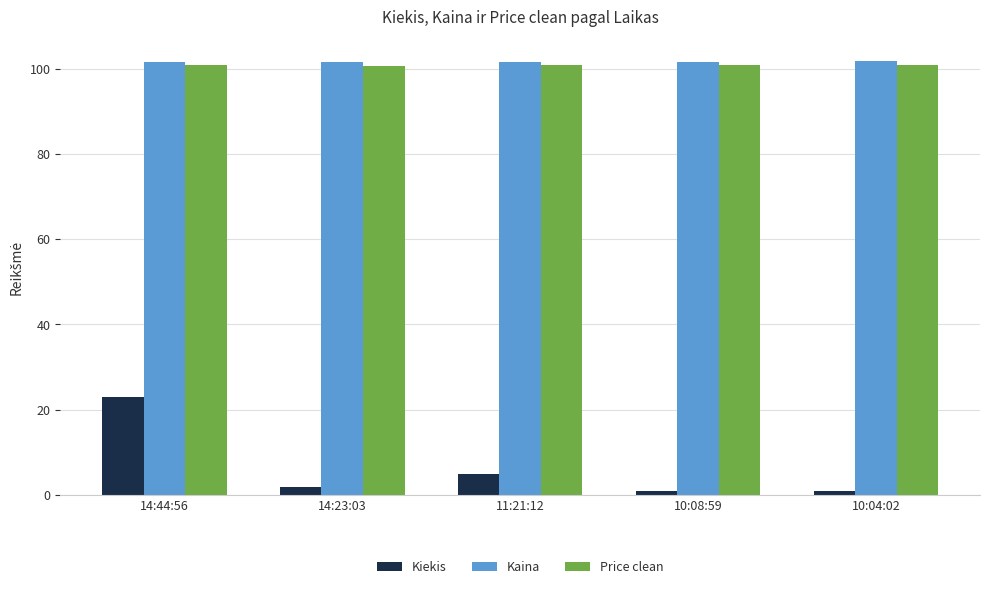

What is the approximate value of Kaina at 10:08:59?

101.7